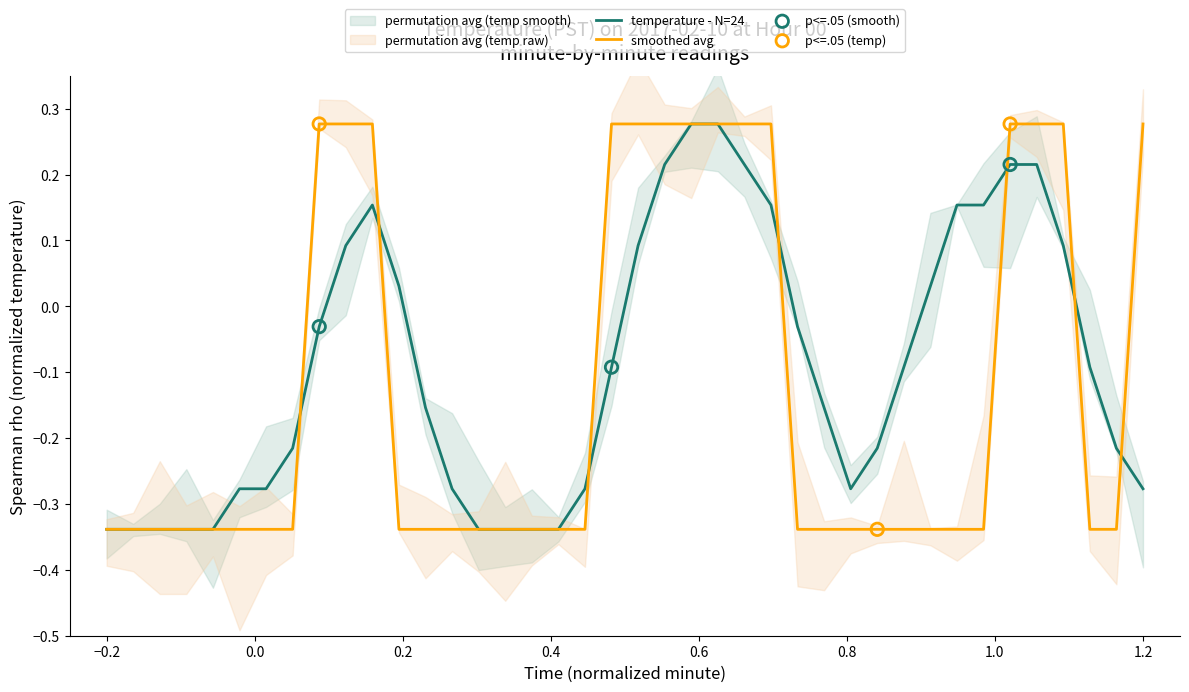

Which series has the largest total across all categories?

temperature - N=24